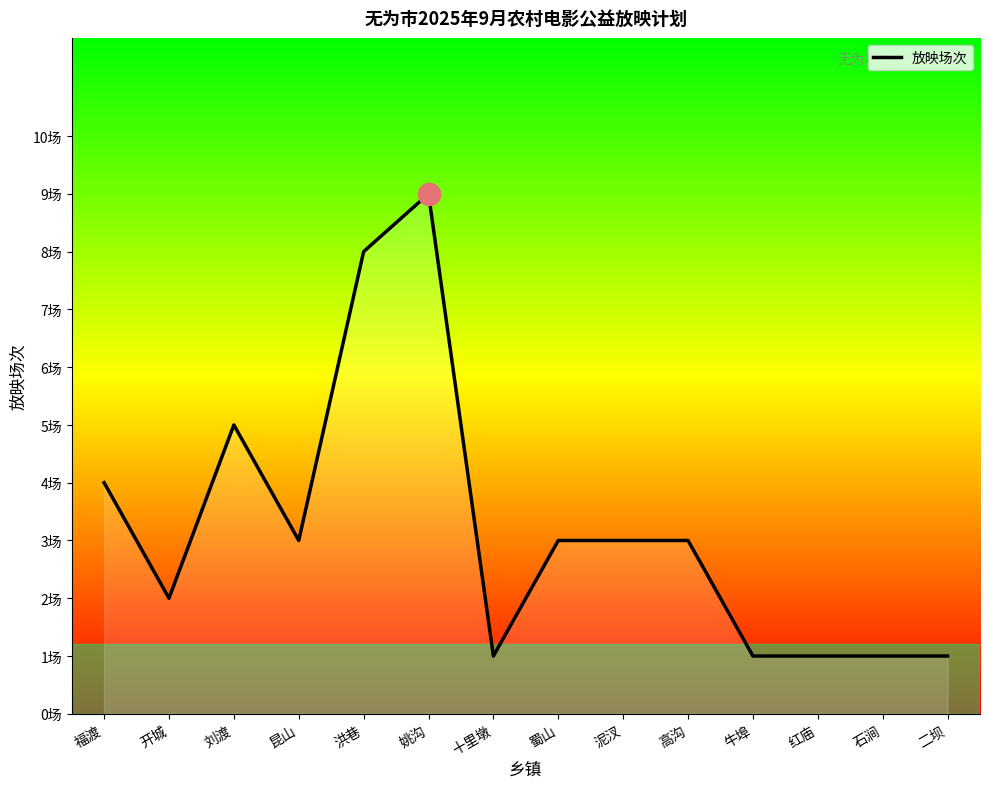

How many values are between 1 and 4?

11